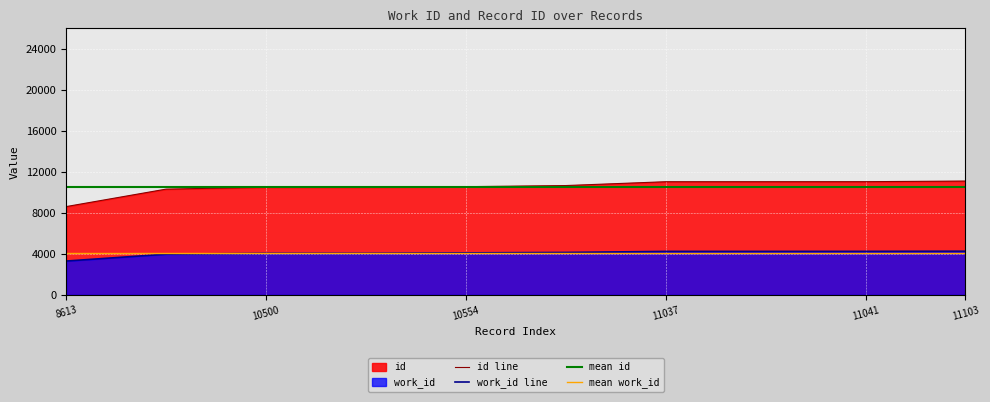

List the series in order of their overall mean, highest first.

id, work_id